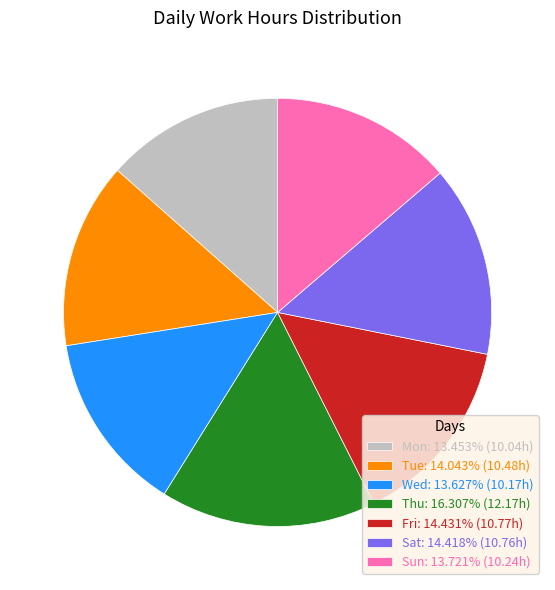

What is the ratio of the value at Wed: 13.627% (10.17h) to the value at Tue: 14.043% (10.48h)?

1.0